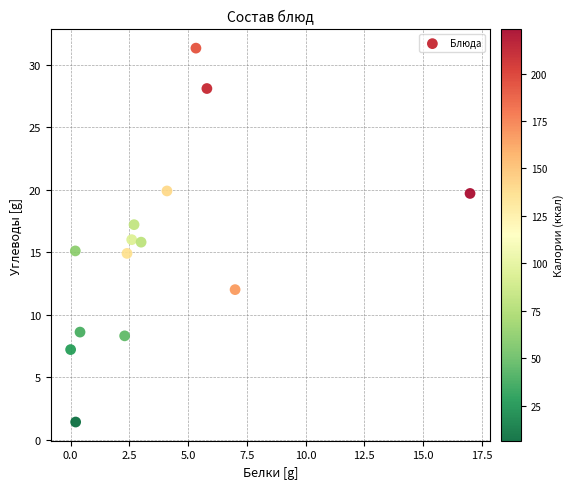

What is the range of Y values (max minus min)?

29.9